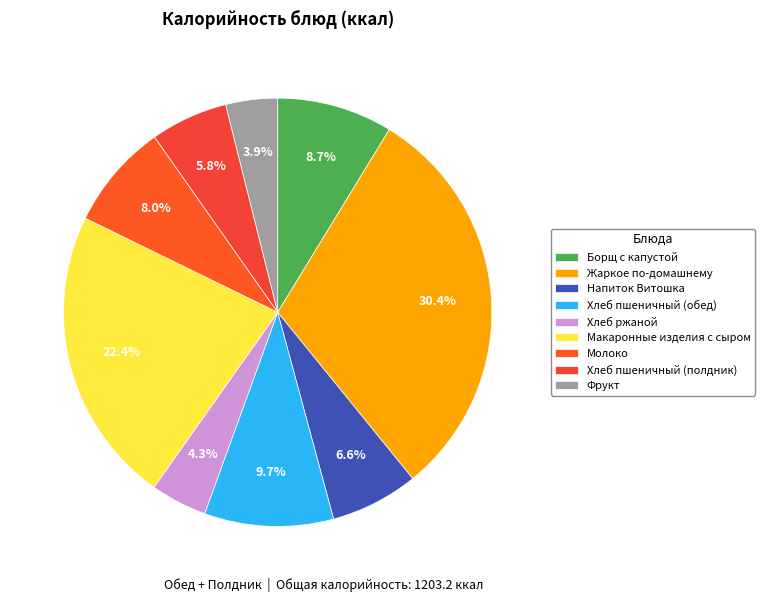

Approximately how many times larger is the value at Борщ с капустой compared to Жаркое по-домашнему?

0.3